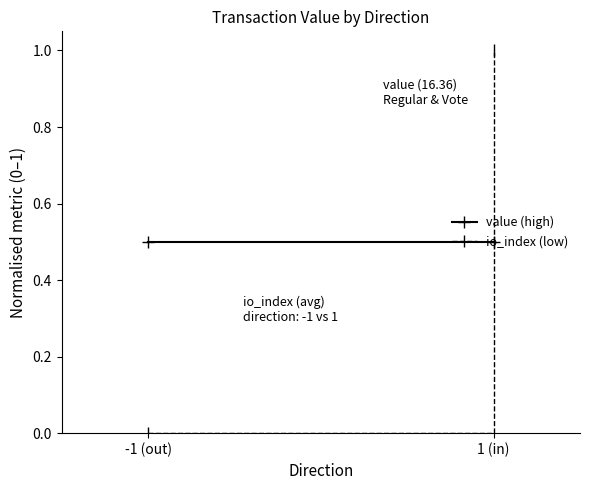

Which has a higher value, -1 (out) or 1 (in)?

-1 (out)